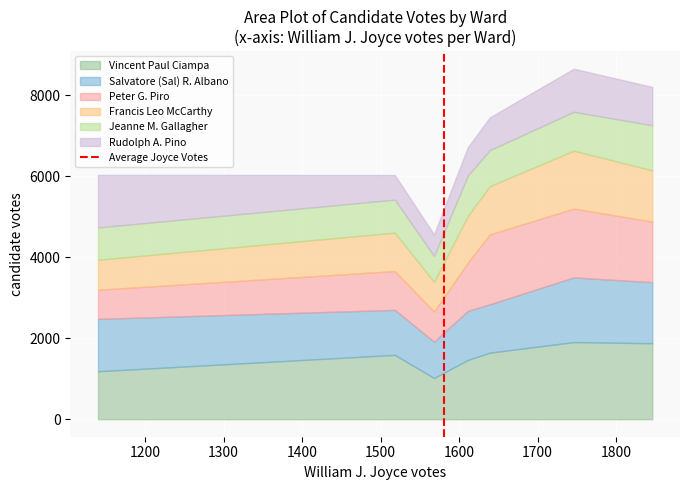

What is the lowest value of the Vincent Paul Ciampa series?

1018